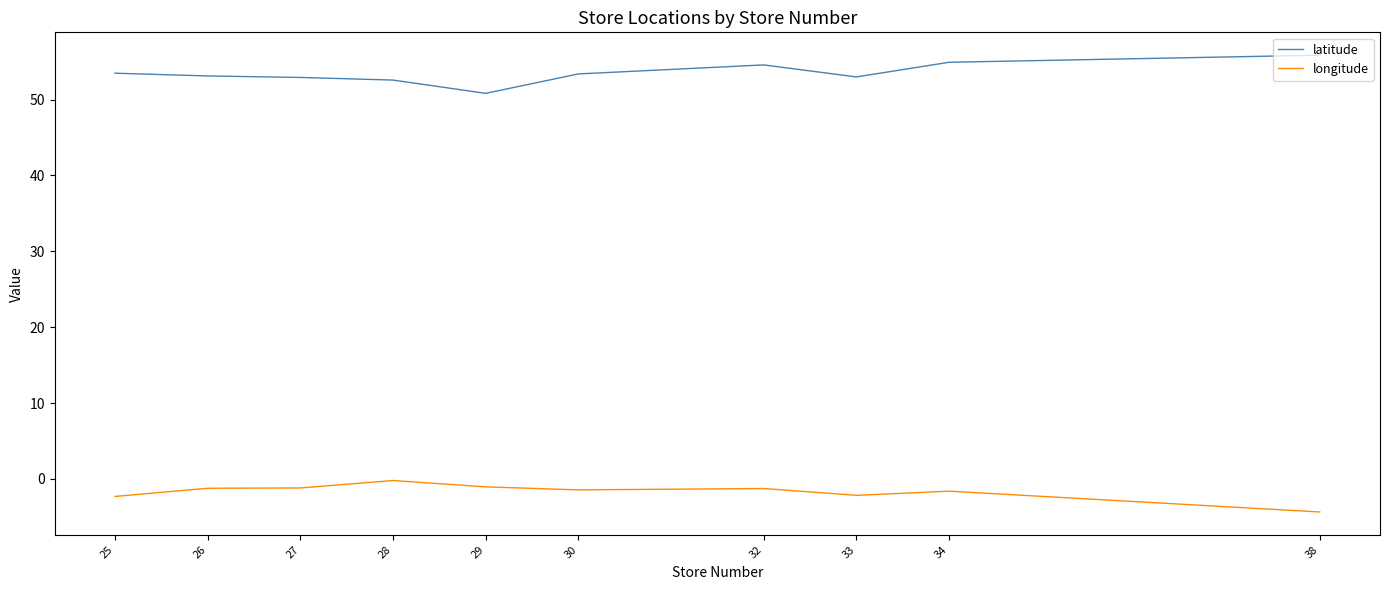

The value of latitude at 34 is 14.3. True or false?

False